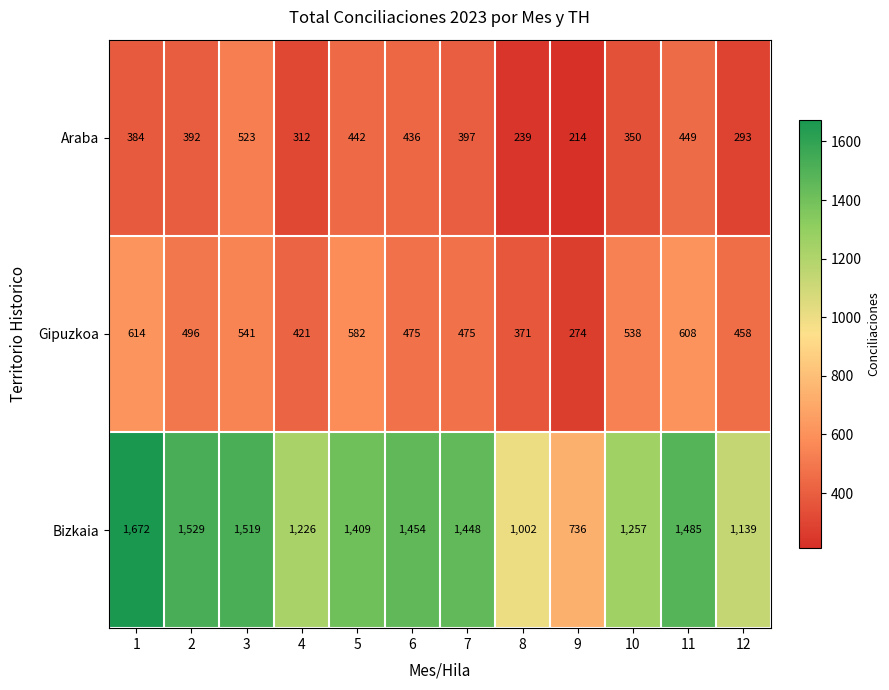

Between 6 and 7, which series saw the biggest shift?

Araba